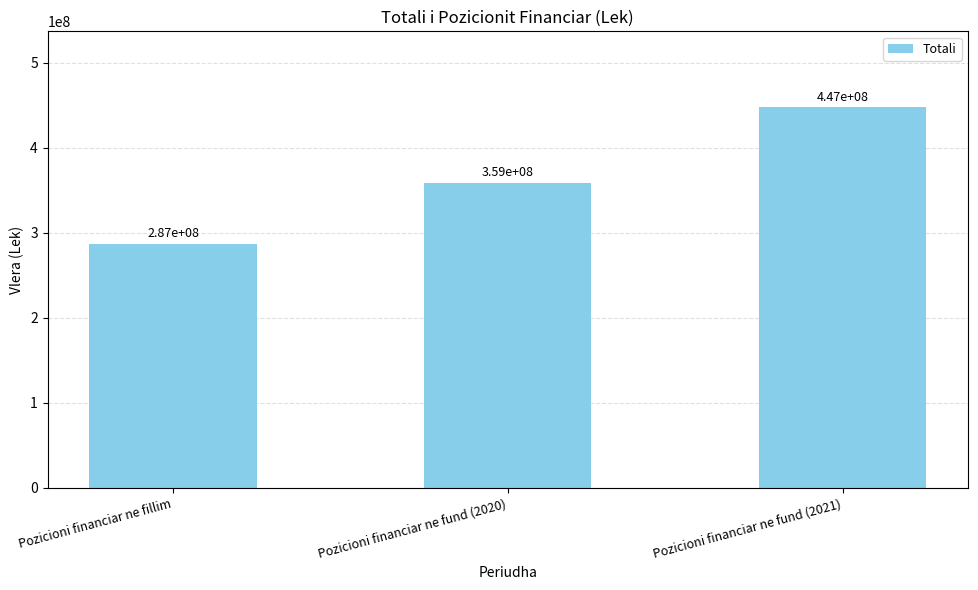

True or false: the data shows 447362046 at Pozicioni financiar ne fund (2021).

True